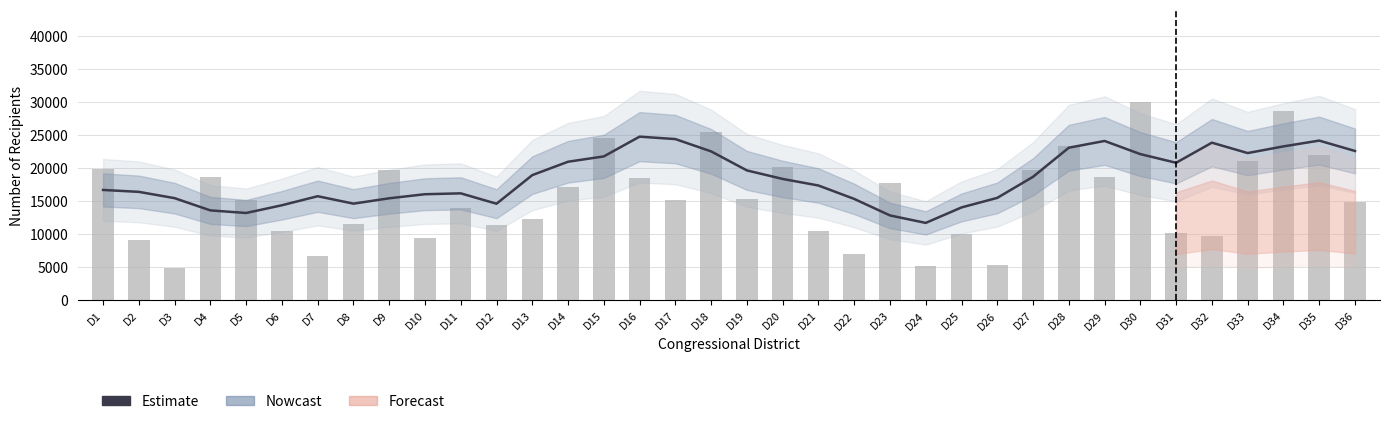

What is the approximate value of Disabled at D1?

19957.0